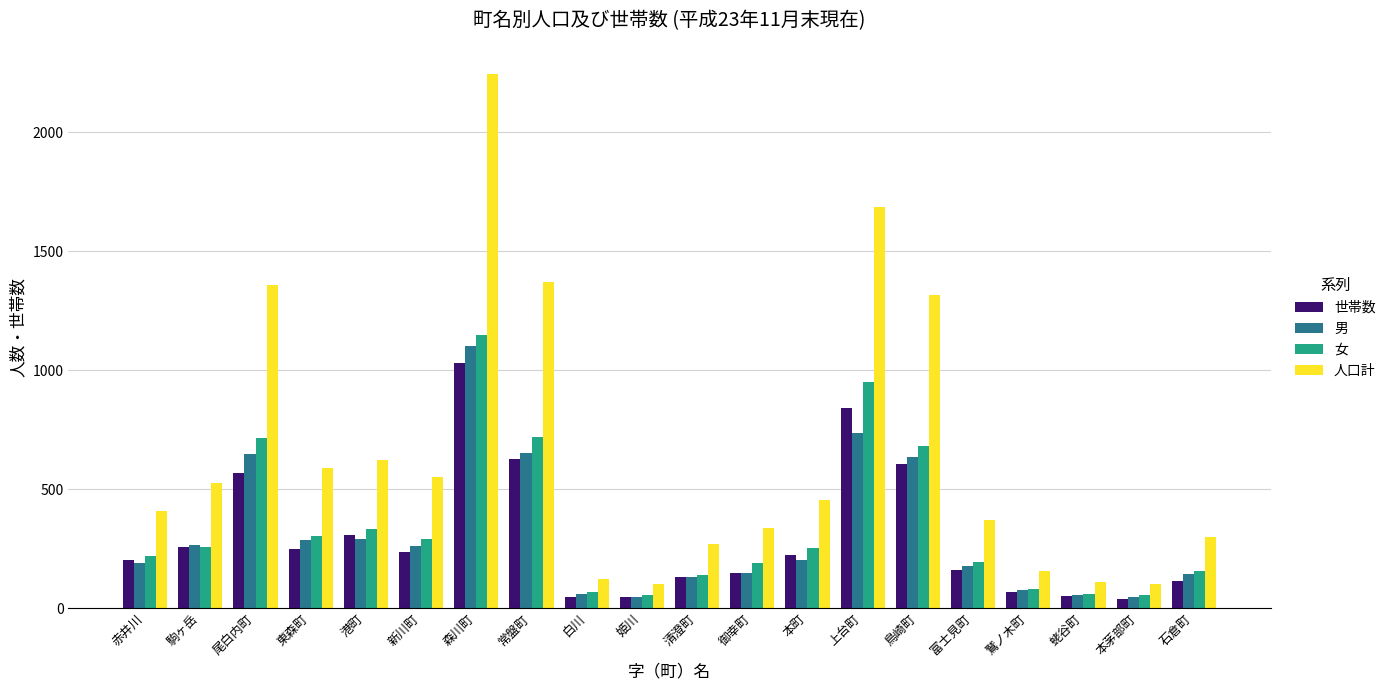

What are all the series names shown in the legend?

世帯数, 男, 女, 人口計